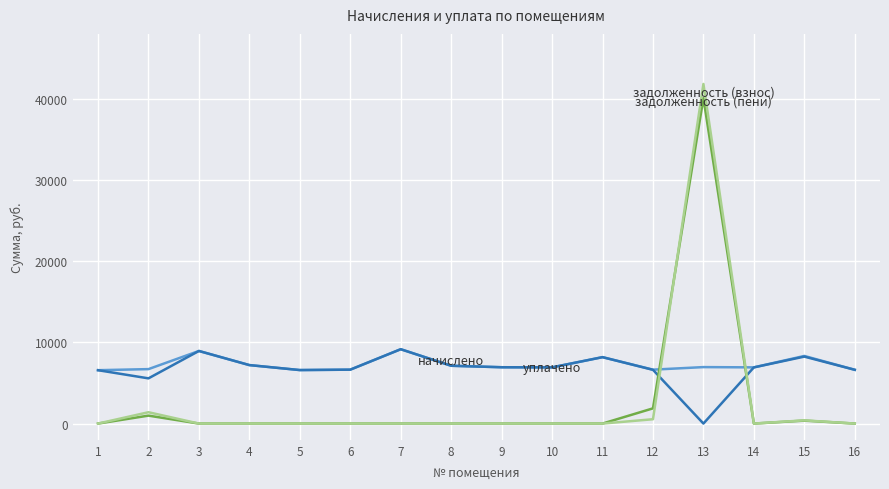

What is the difference between the highest and lowest values at 1?

6574.3